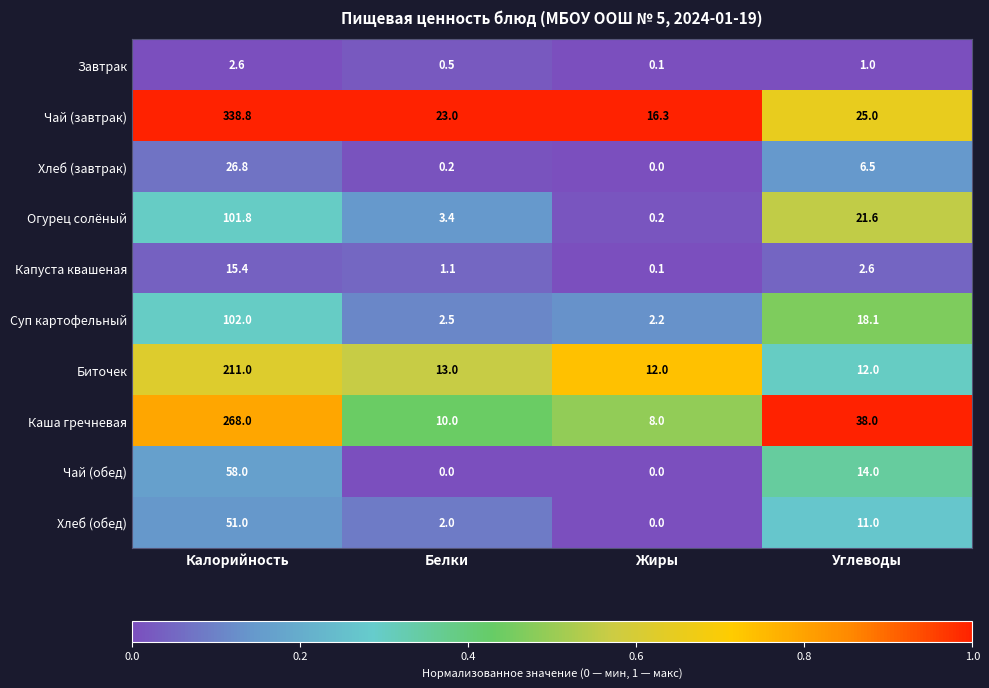

The value of Суп картофельный at Жиры is 2.9. True or false?

False